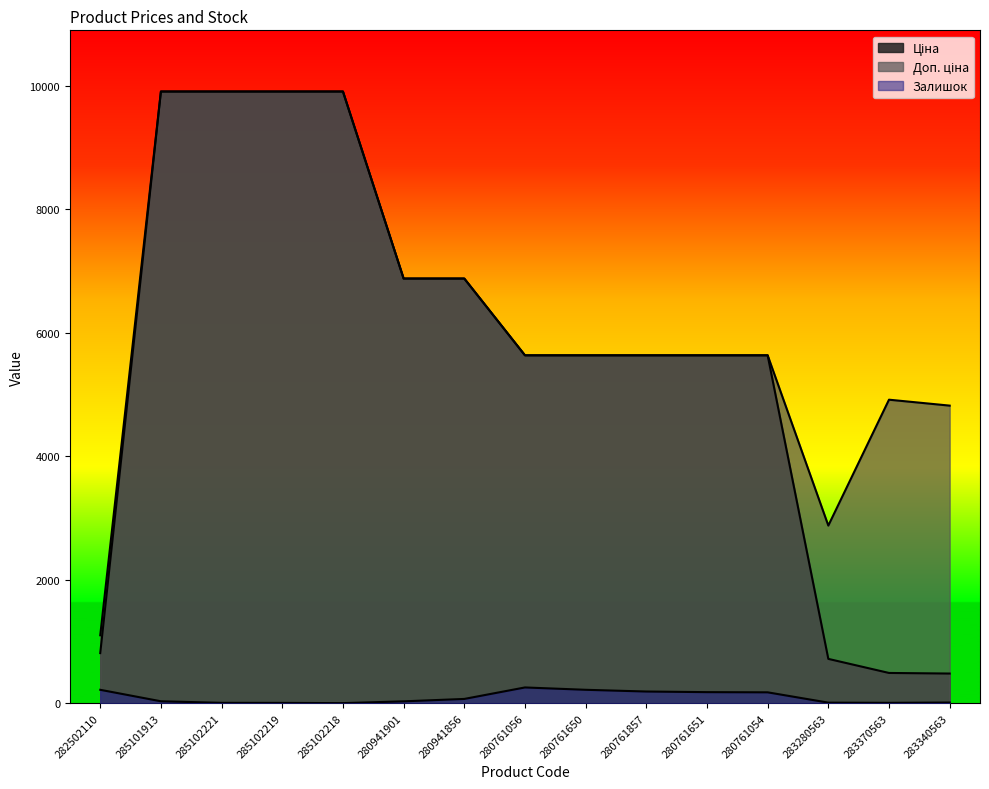

True or false: Залишок has more than 1 points higher than both neighbors.

False